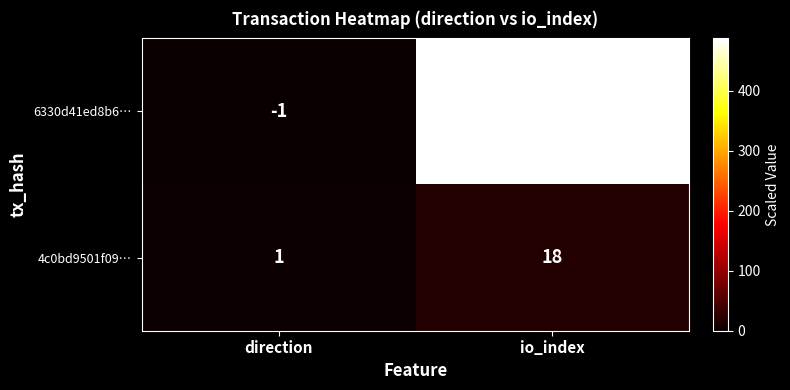

Which series changed the most between direction and io_index?

6330d41ed8b6…